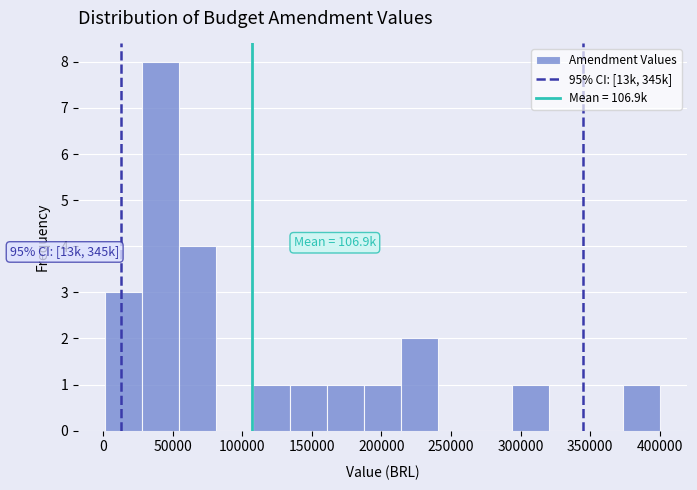

Which range on the x-axis has the tallest bar?

30000 to 55000